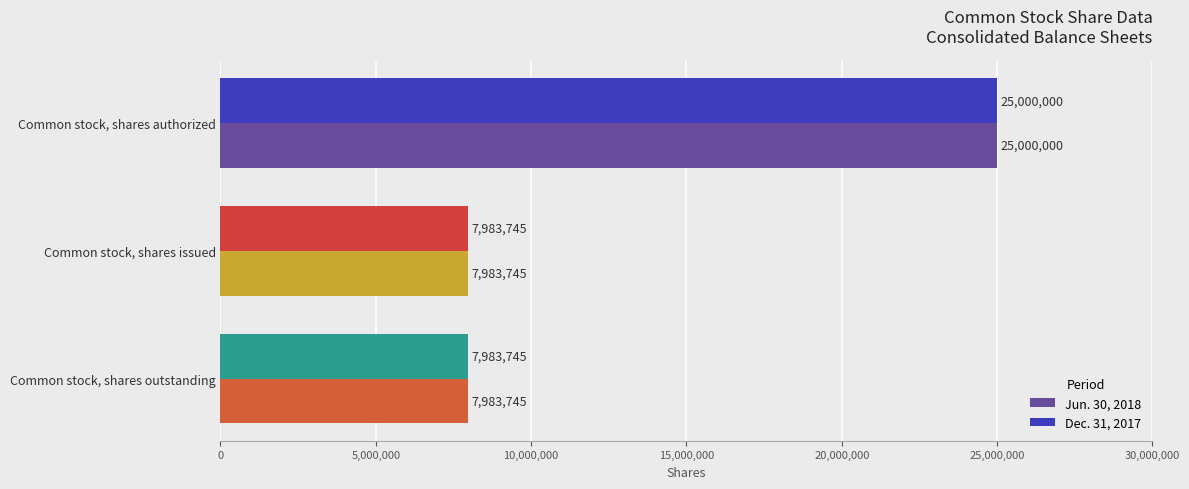

Count the number of categories in the chart.

3